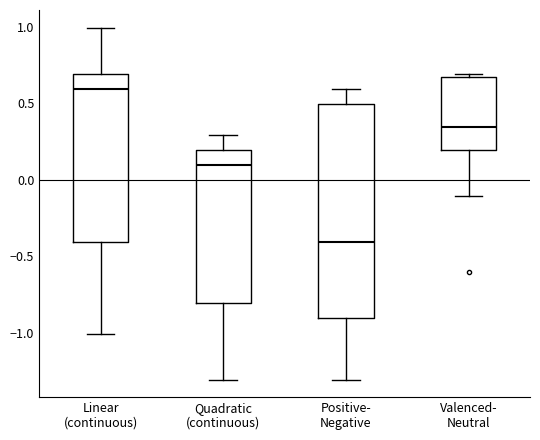

Where is the upper edge of the box for Valenced- Neutral on the y-axis? The values are not printed on the chart, so give them approximately, as read against the axis.

0.65